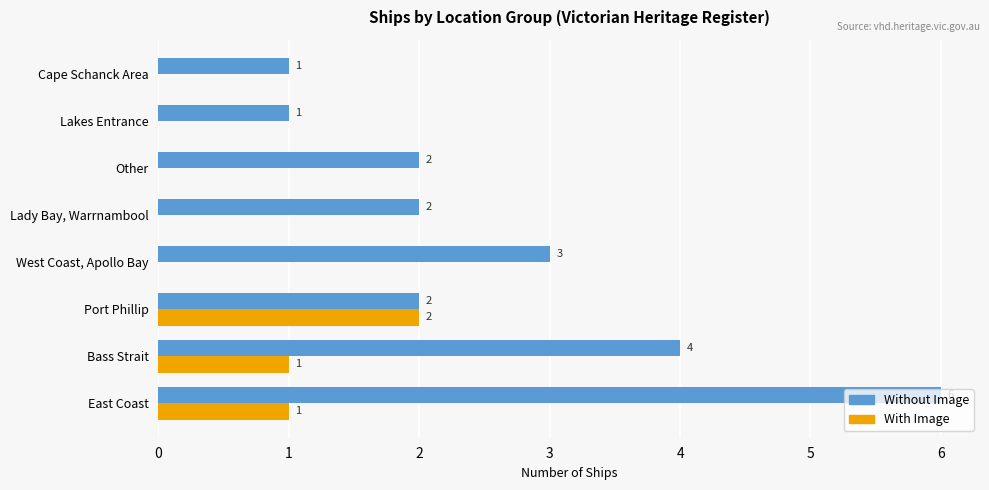

Which series changed the most between East Coast and Lakes Entrance?

Without Image